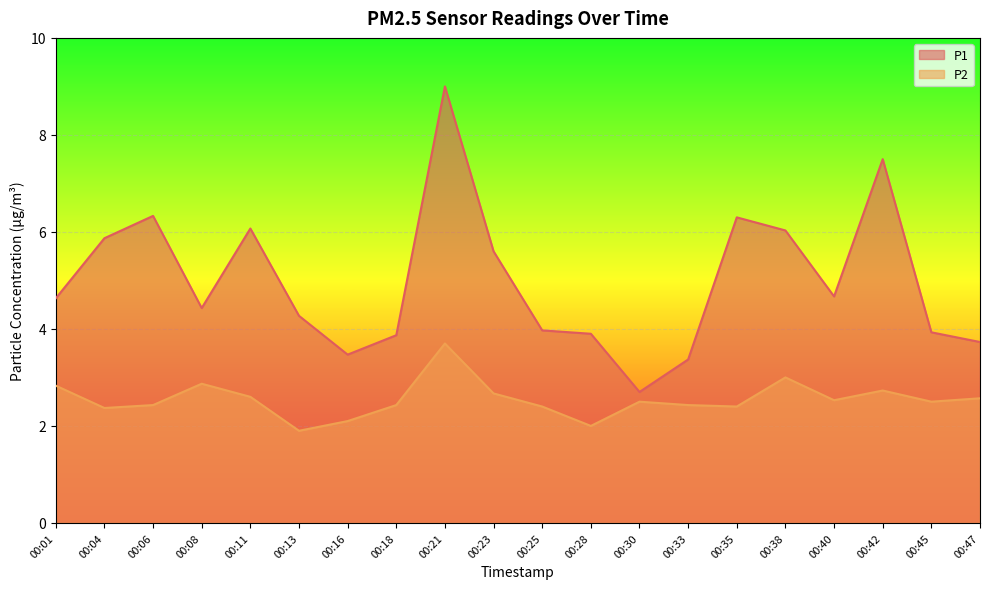

True or false: P1 has a value of 3.5 at 00:16.

True